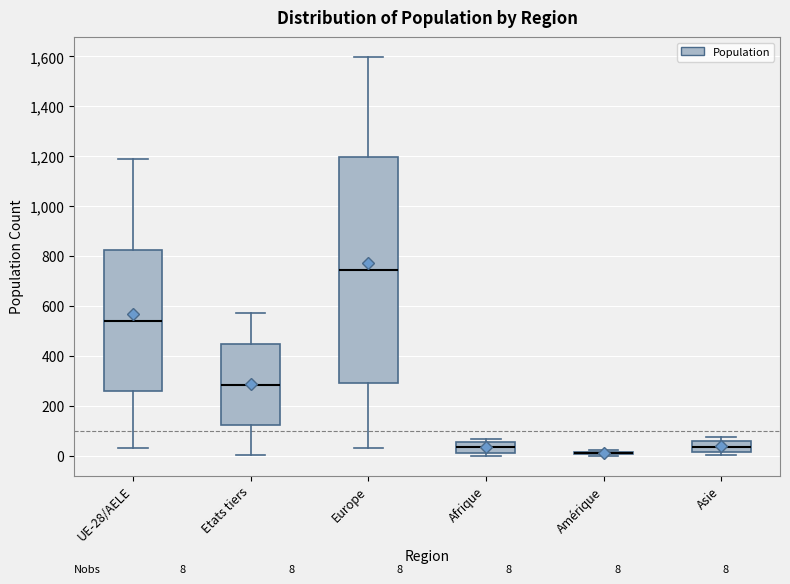

Which box is the tallest, from its lower edge to its upper edge?

Europe